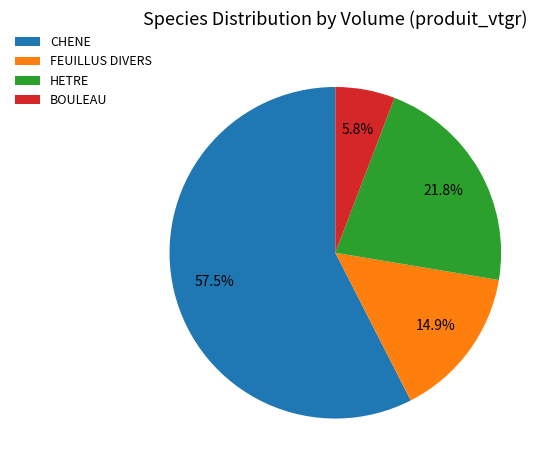

How many slices are in this pie chart?

4